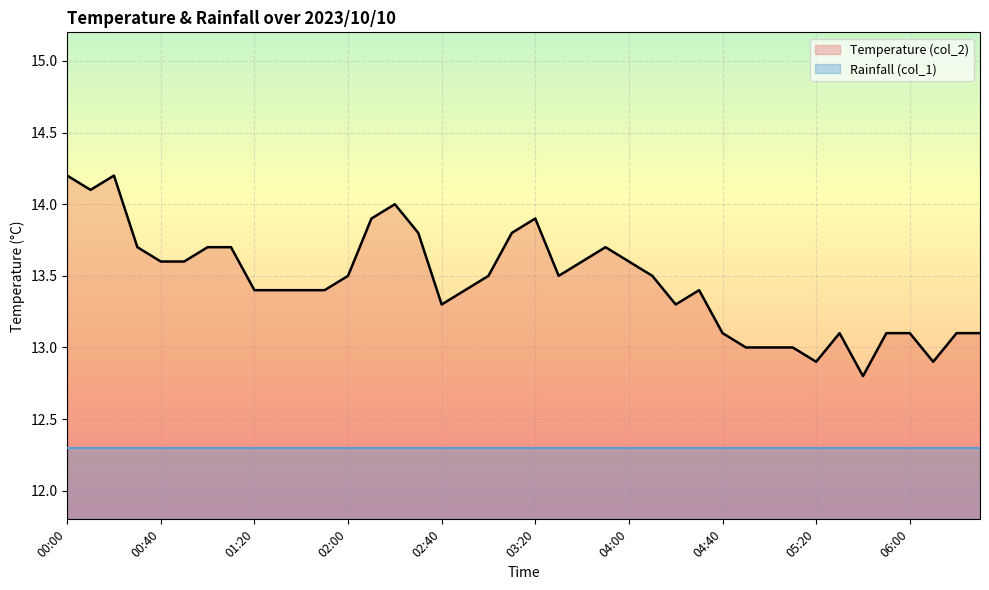

What is the total value across all series at 33?

25.4